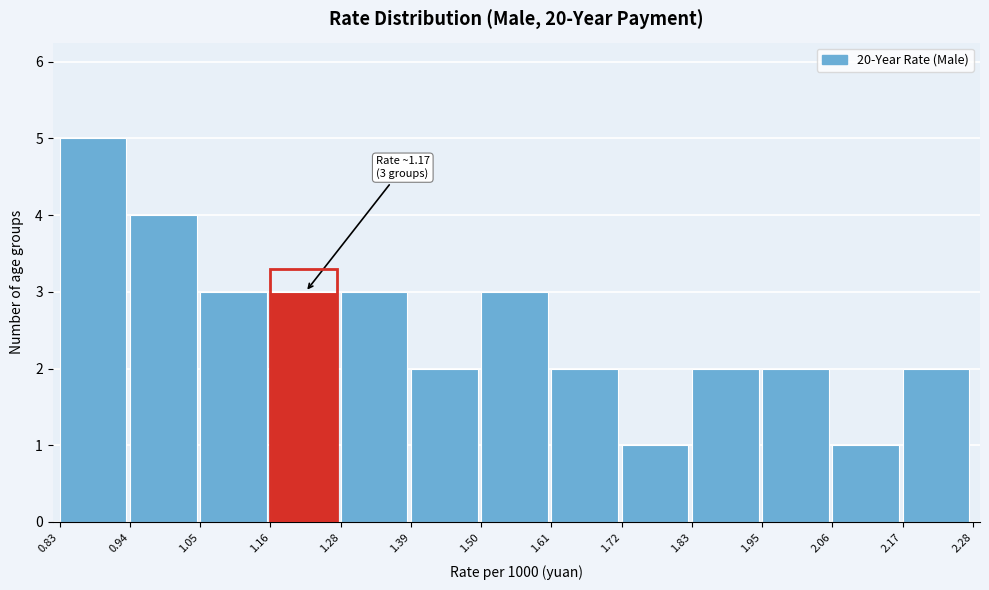

Which range on the x-axis has the tallest bar?

0.83 to 0.94